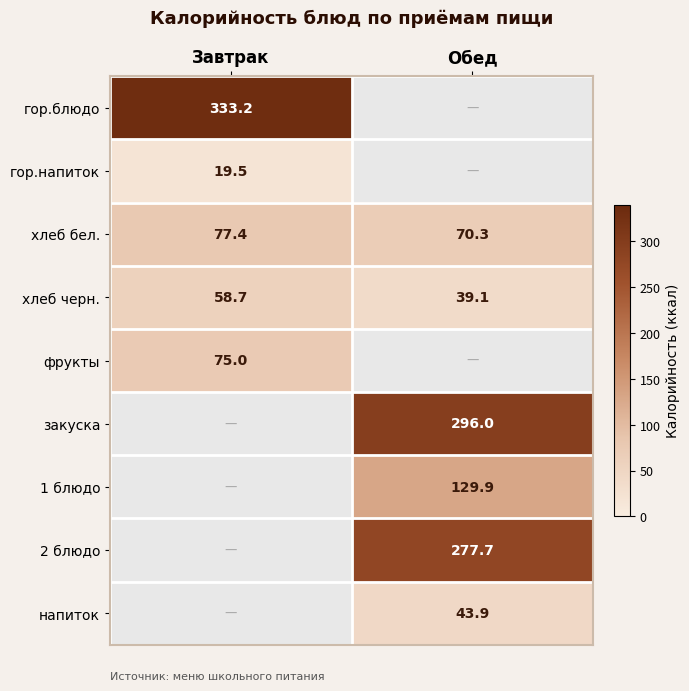

Which category has the lowest value in the хлеб бел. series?

Обед